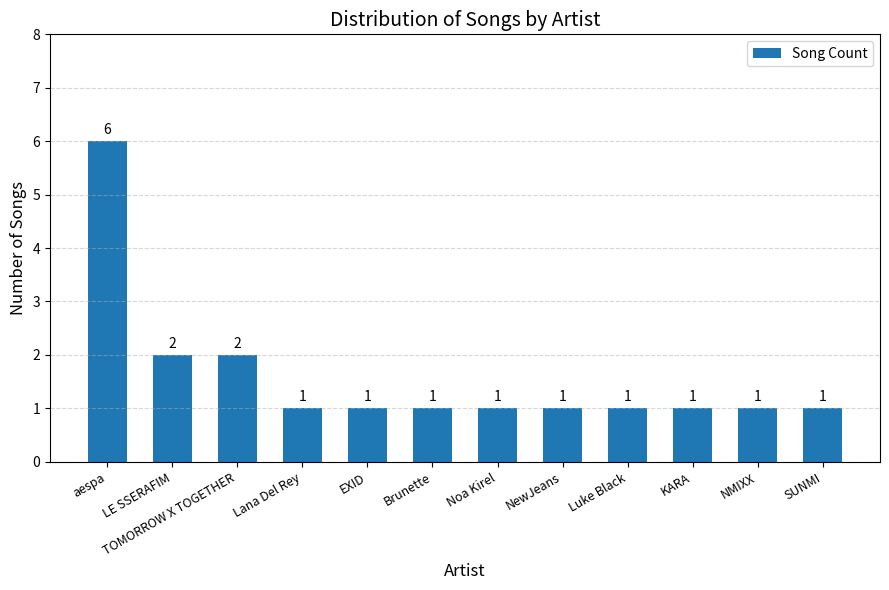

How many values are between 1 and 2?

11